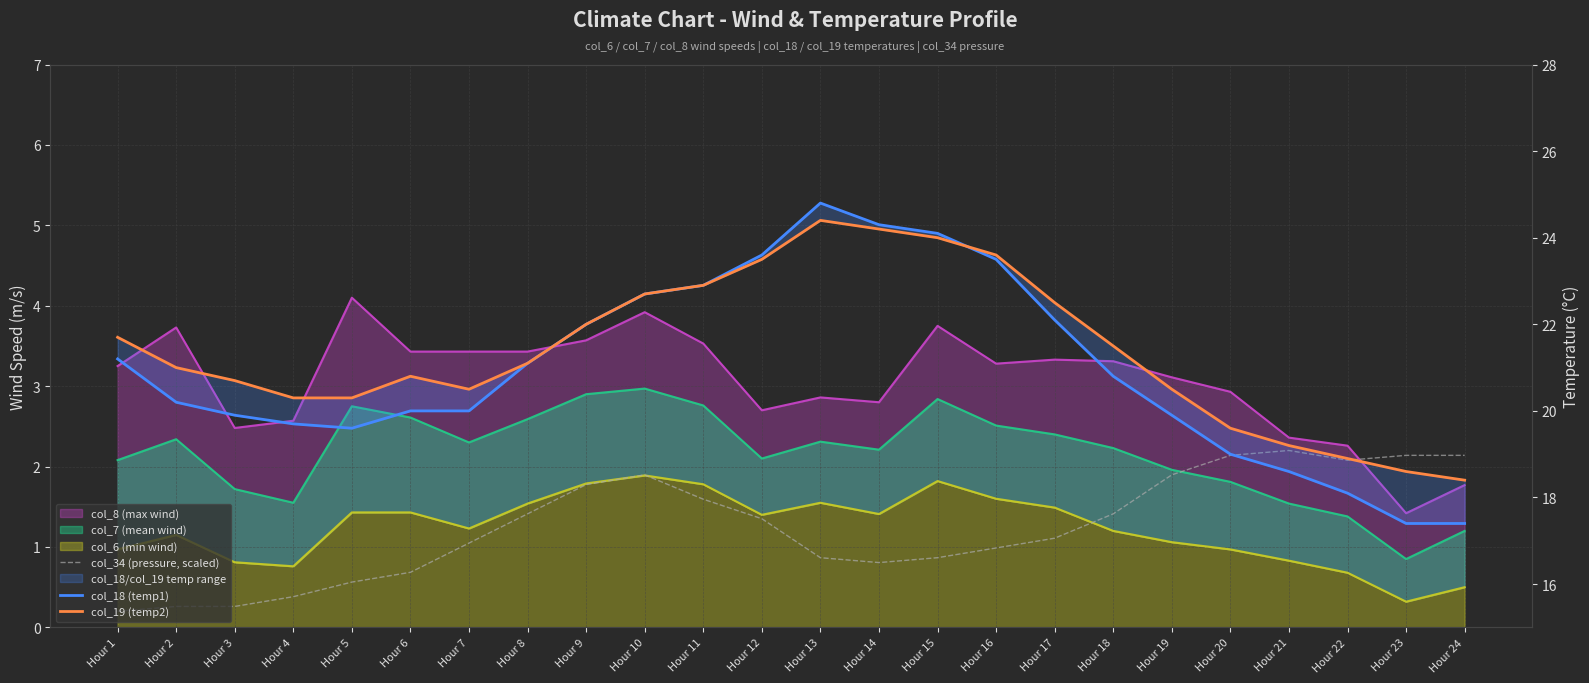

What is the value of the col_34 (pressure, scaled) point at the 19th from the left?

1.9